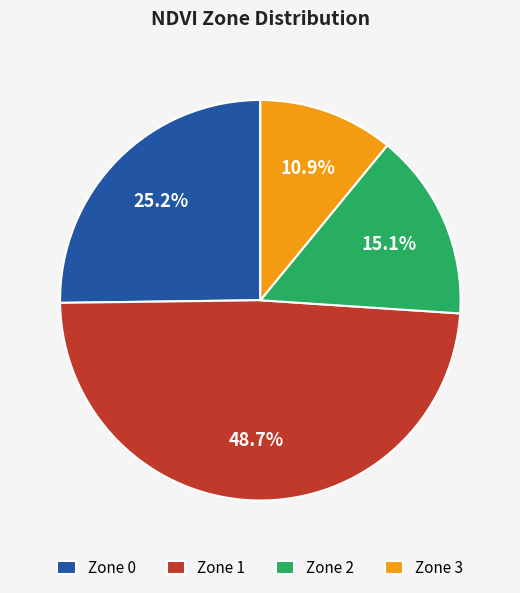

Which has a higher value, Zone 2 or Zone 1?

Zone 1